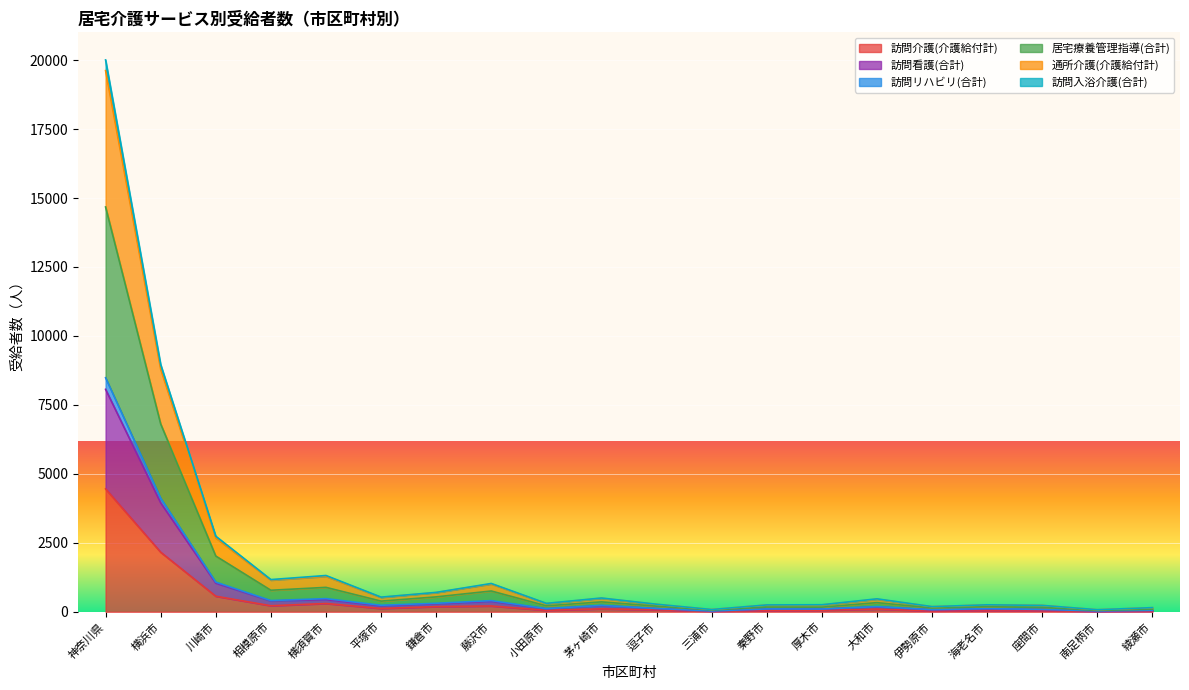

Where does the 居宅療養管理指導(合計) series first go above 469?

神奈川県